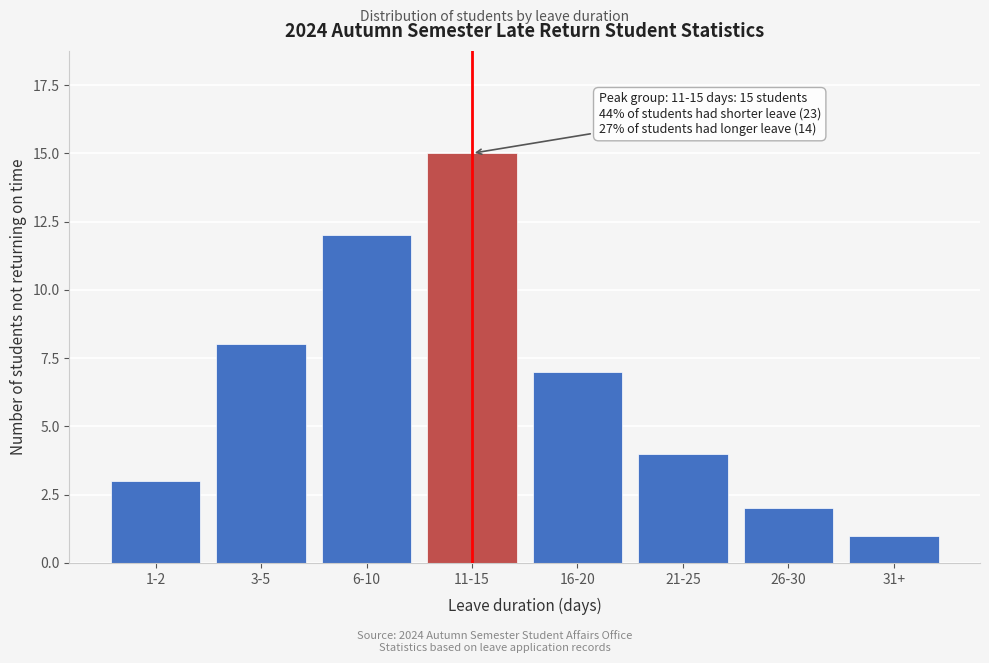

Reading left to right, transcribe all the data shown in this chart.

3	8	12	15	7	4	2	1